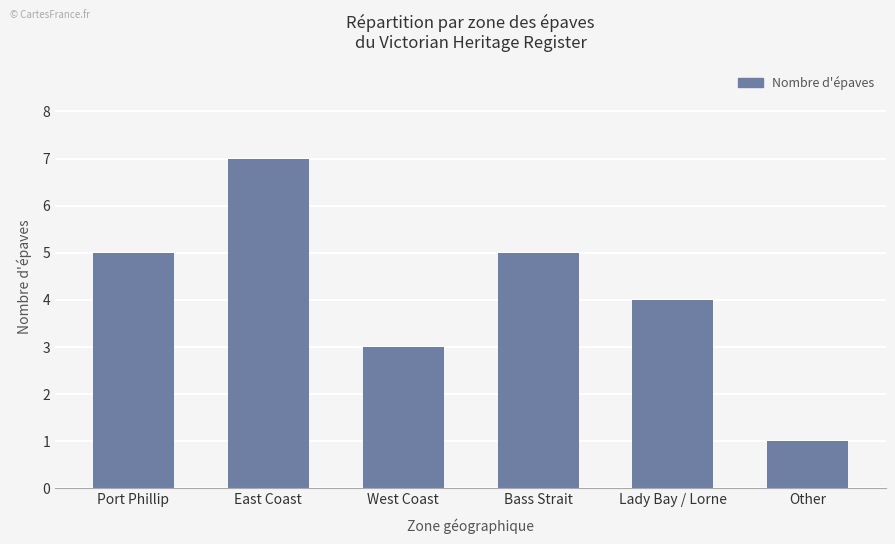

Reading left to right, extract all data points from this chart.

5	7	3	5	4	1